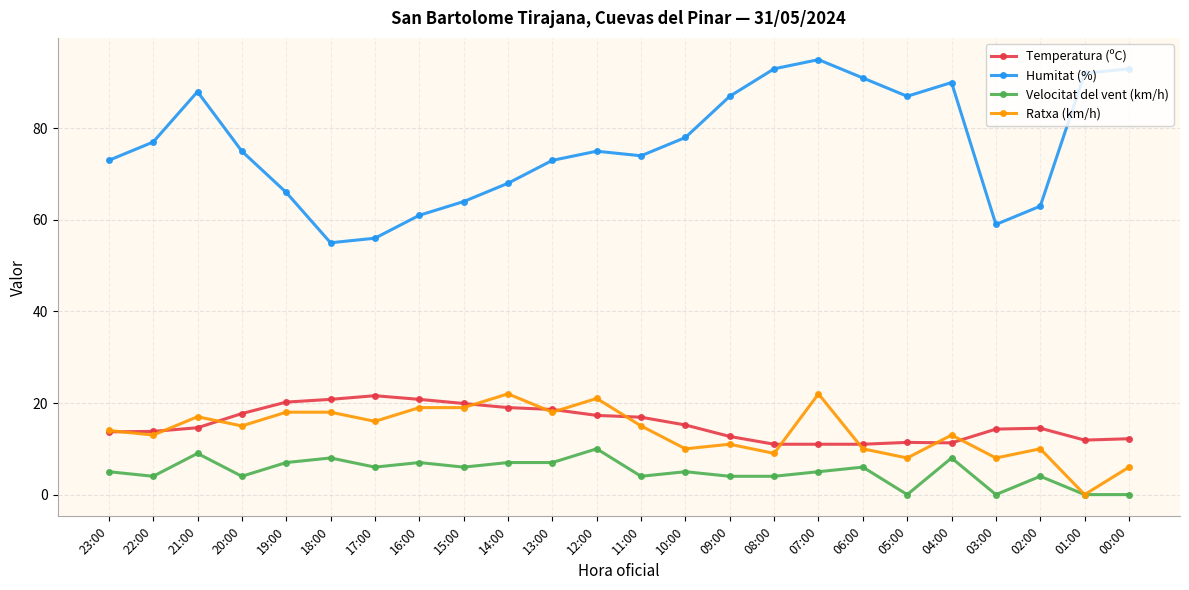

Which series has the largest total across all categories?

Humitat (%)